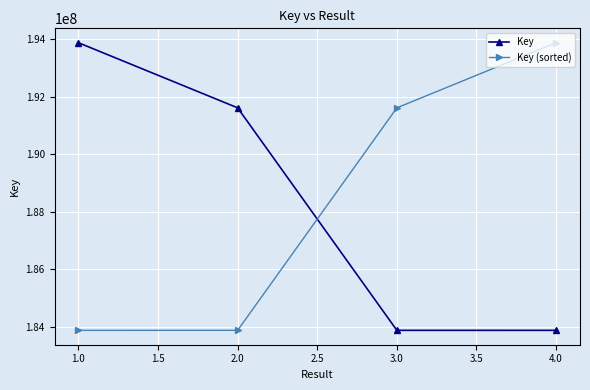

Which series ends up on top after the final intersection of Key and Key (sorted)?

Key (sorted)